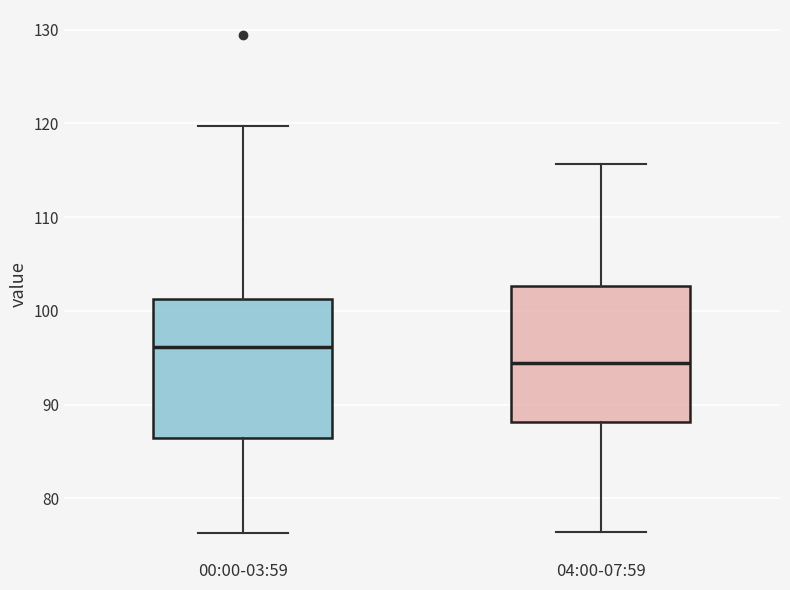

Which box has the lowest median line?

04:00-07:59